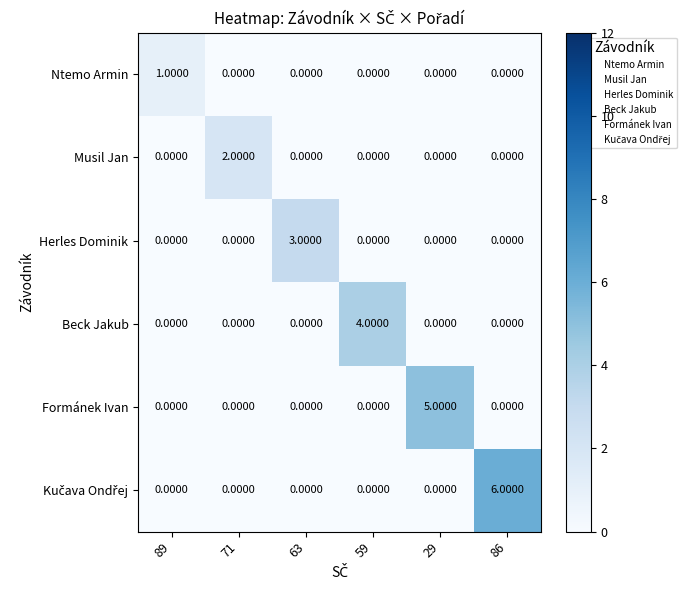

At how many categories does at least one series exceed 0?

6